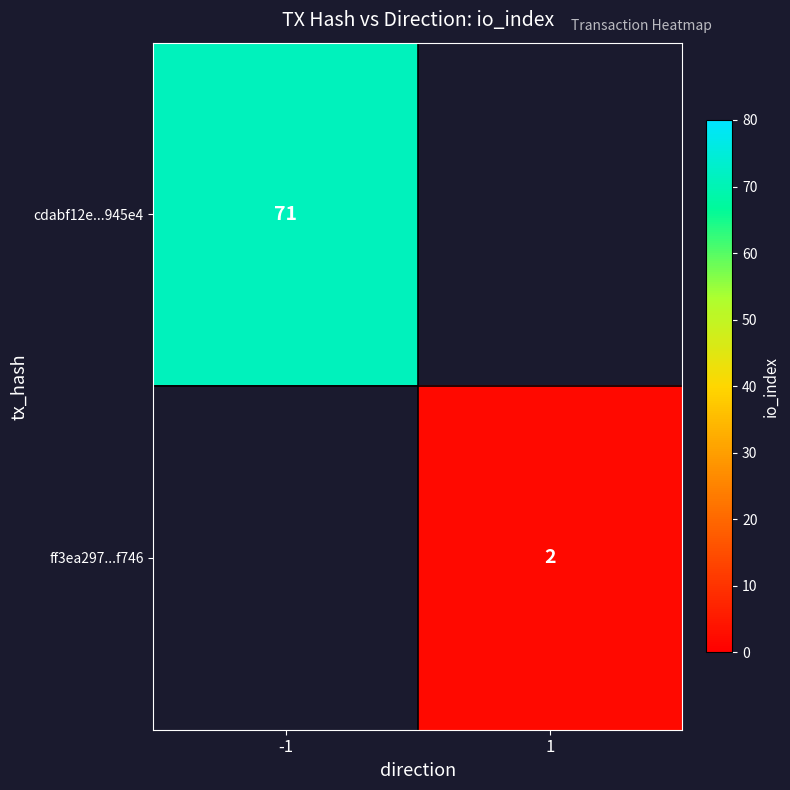

Which category has the highest value across all series?

-1